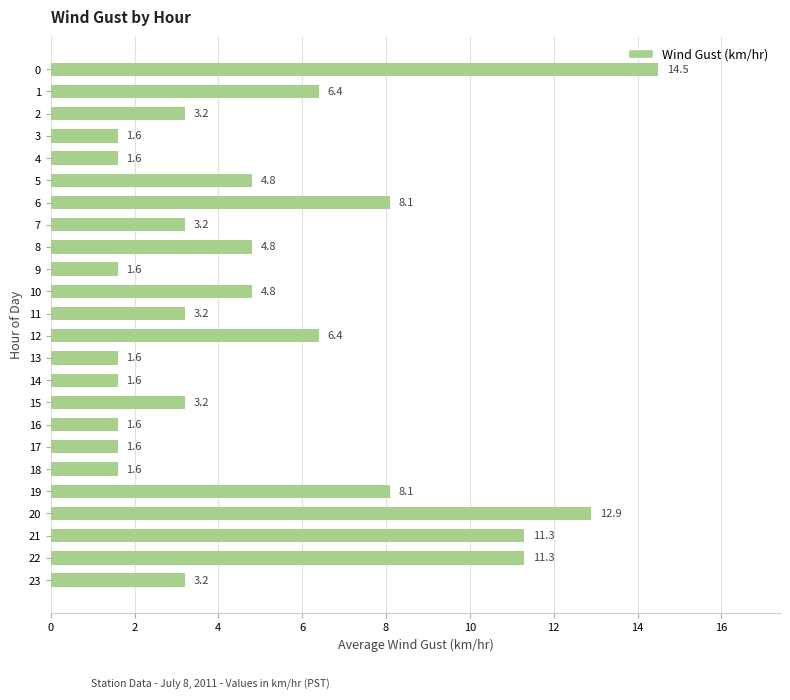

The chart shows a value of 2.5 at 10. True or false?

False